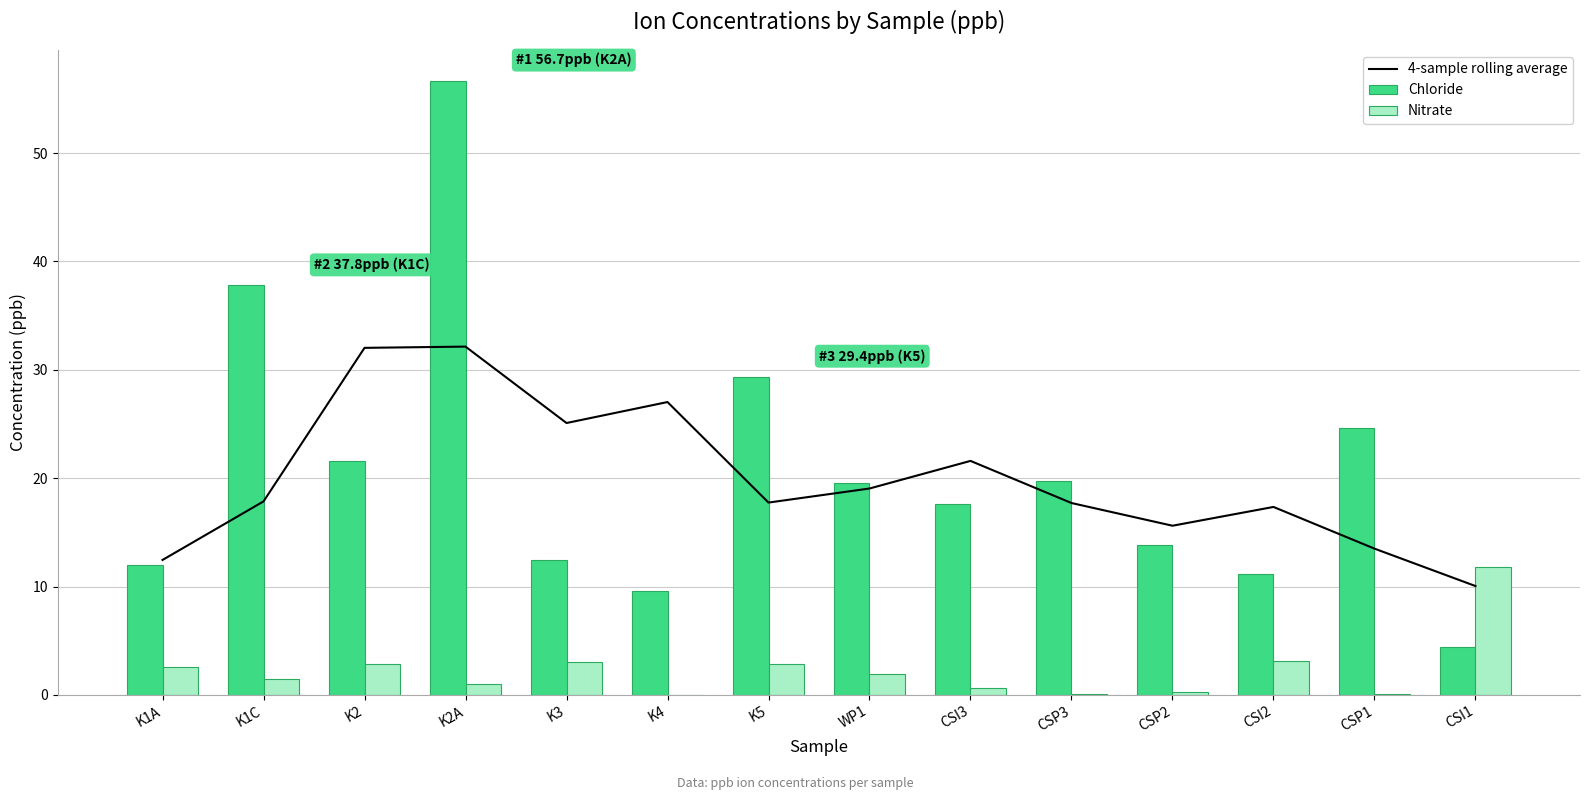

What is the approximate value of Nitrate at K2A?

1.0